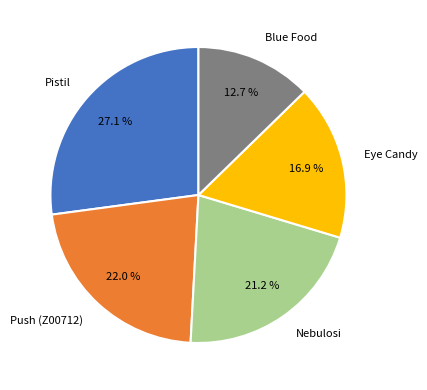

Rank the categories by value from lowest to highest.

Blue Food, Eye Candy, Nebulosi, Push (Z00712), Pistil